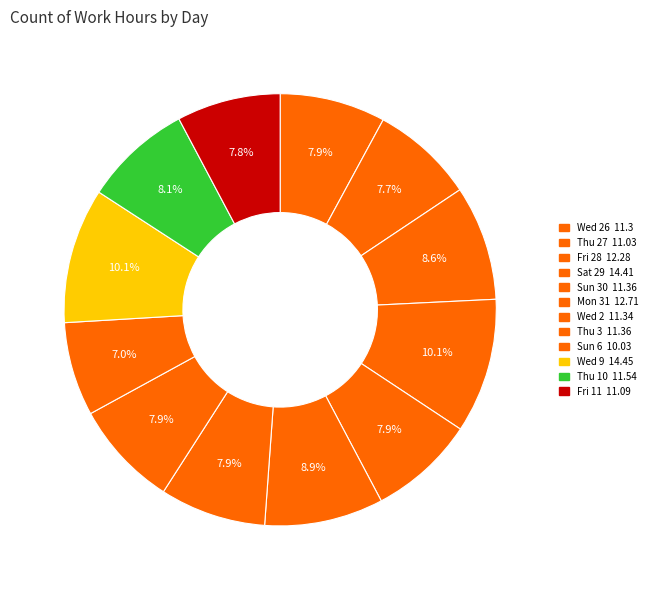

Is it true that Sun 30 is 8% of the pie?

True